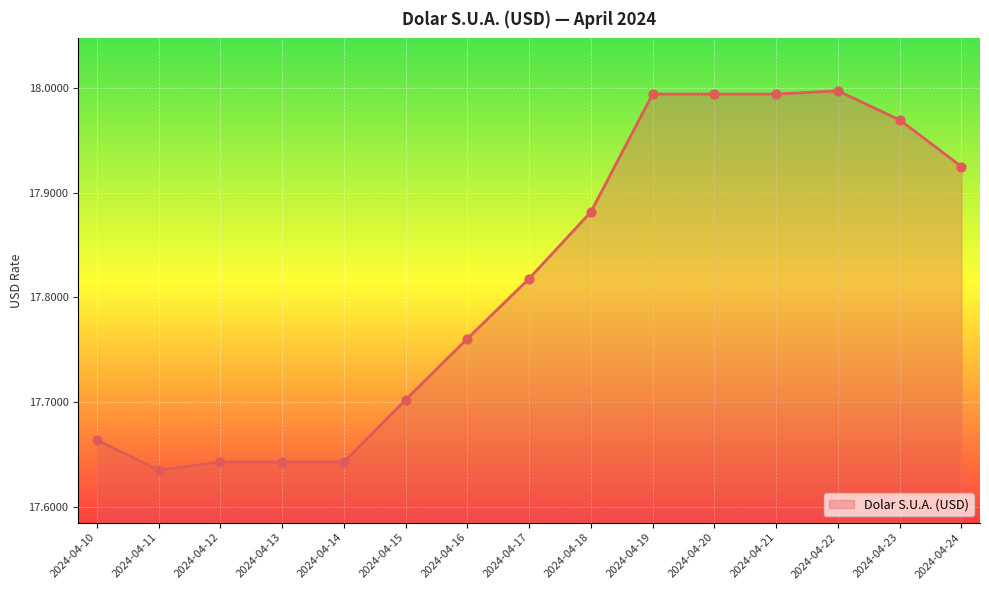

What is the change in value from 2024-04-11 to 2024-04-19?

+0.4